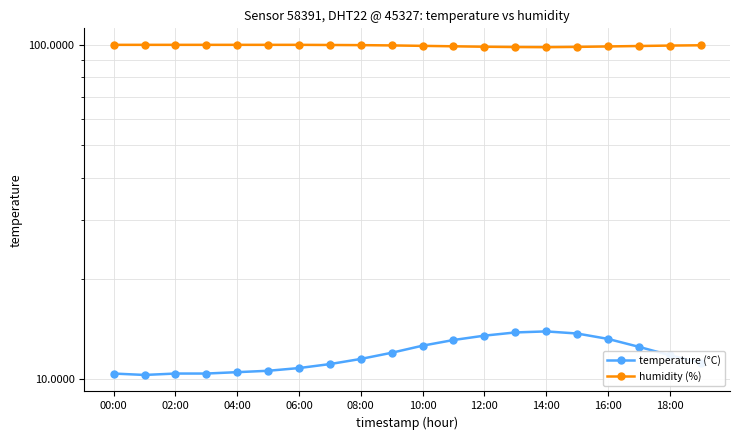

What is the value of the humidity (%) point at the 7th from the left?

99.9